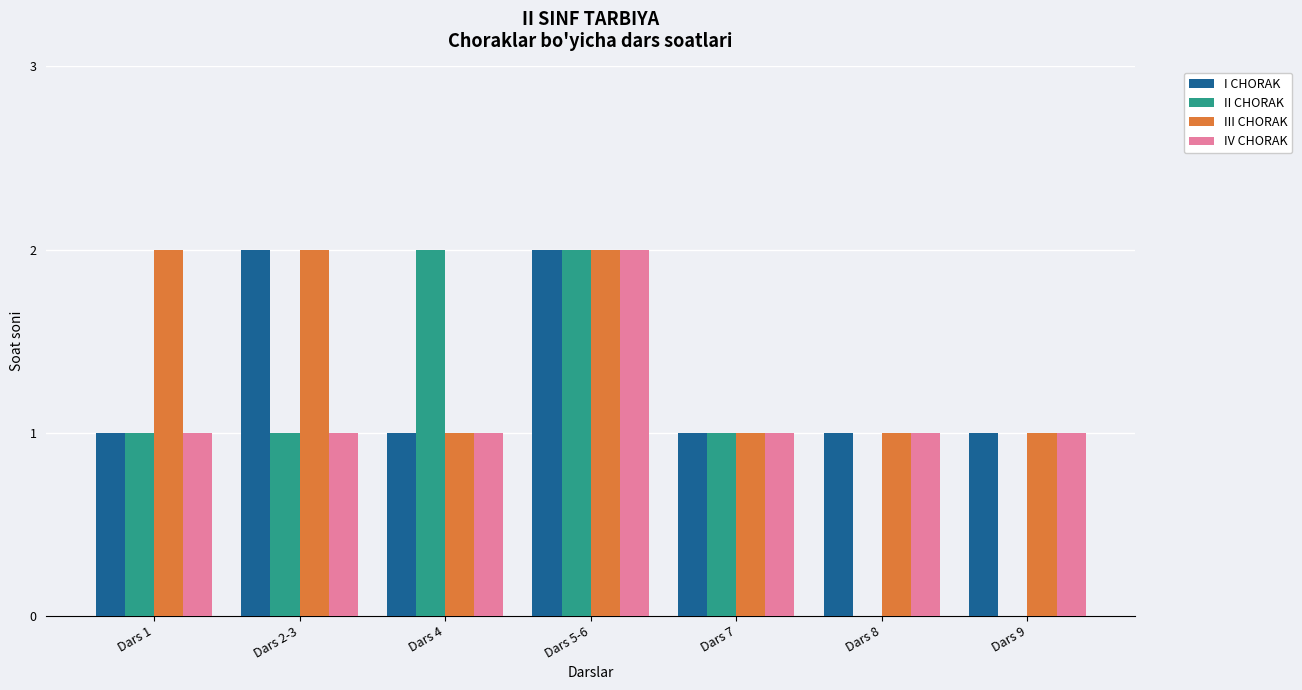

At which category is the sum across all series the highest?

Dars 5-6